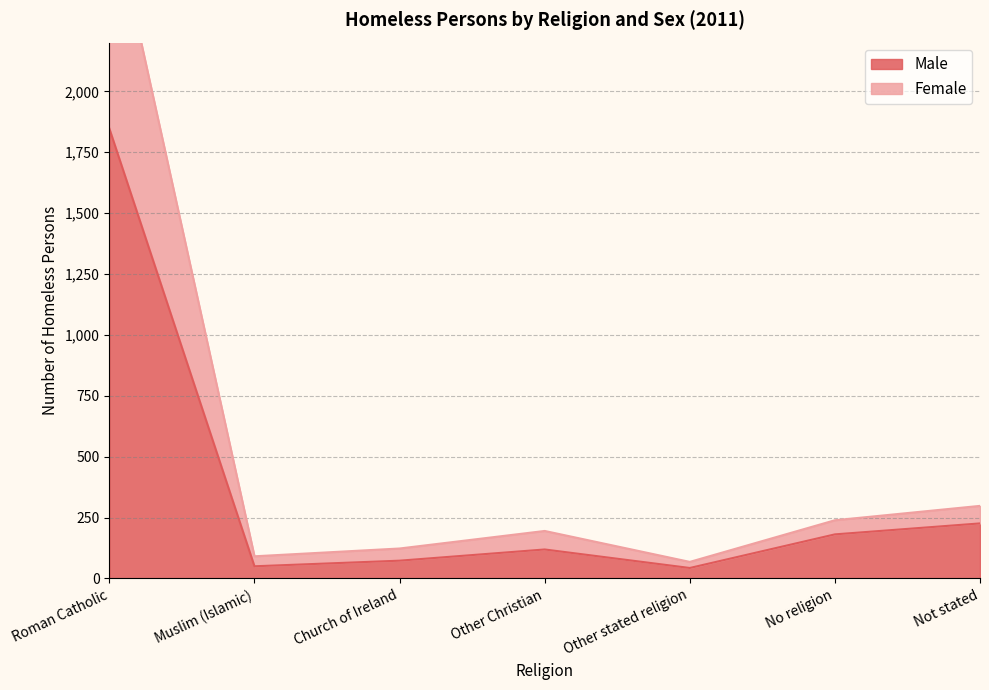

Reading left to right, what are all the values shown in this chart?

Male: Roman Catholic=1847	Muslim (Islamic)=50	Church of Ireland=73	Other Christian=119	Other stated religion=43	No religion=181	Not stated=226
Female: Roman Catholic=2794	Muslim (Islamic)=91	Church of Ireland=123	Other Christian=195	Other stated religion=68	No religion=239	Not stated=298